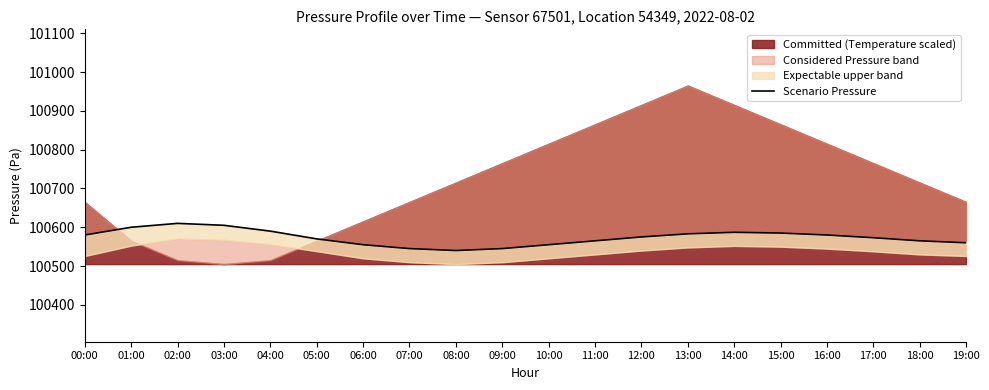

What position from the left is 11:00?

12